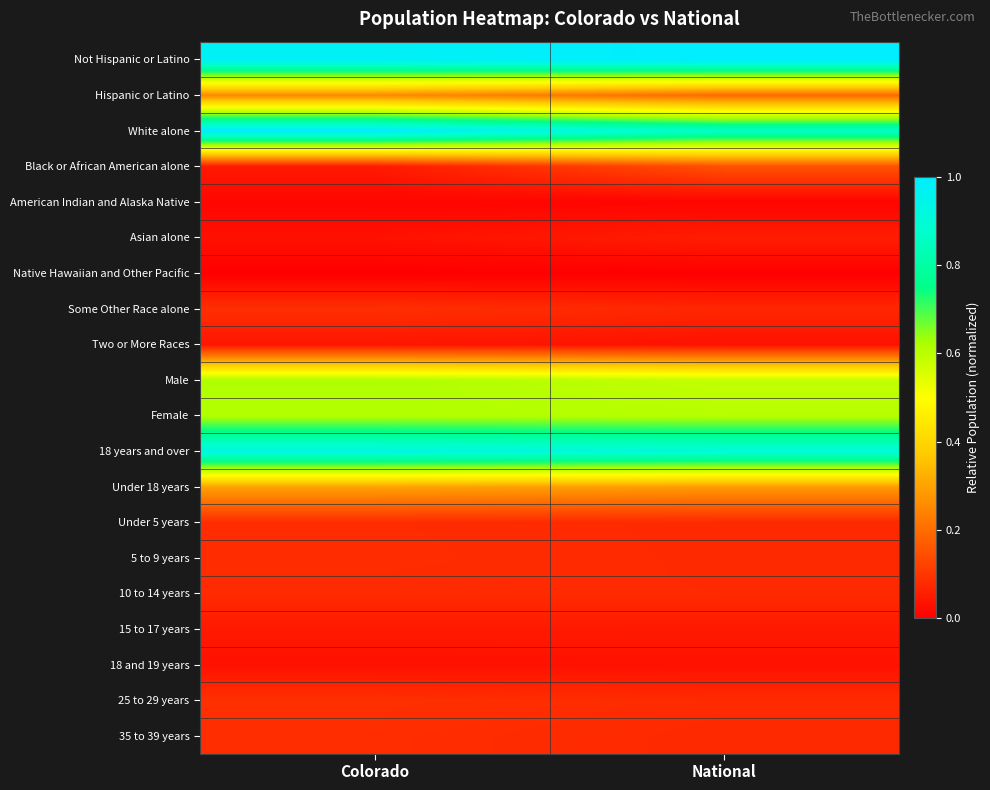

At which category is the sum across all series the highest?

Colorado